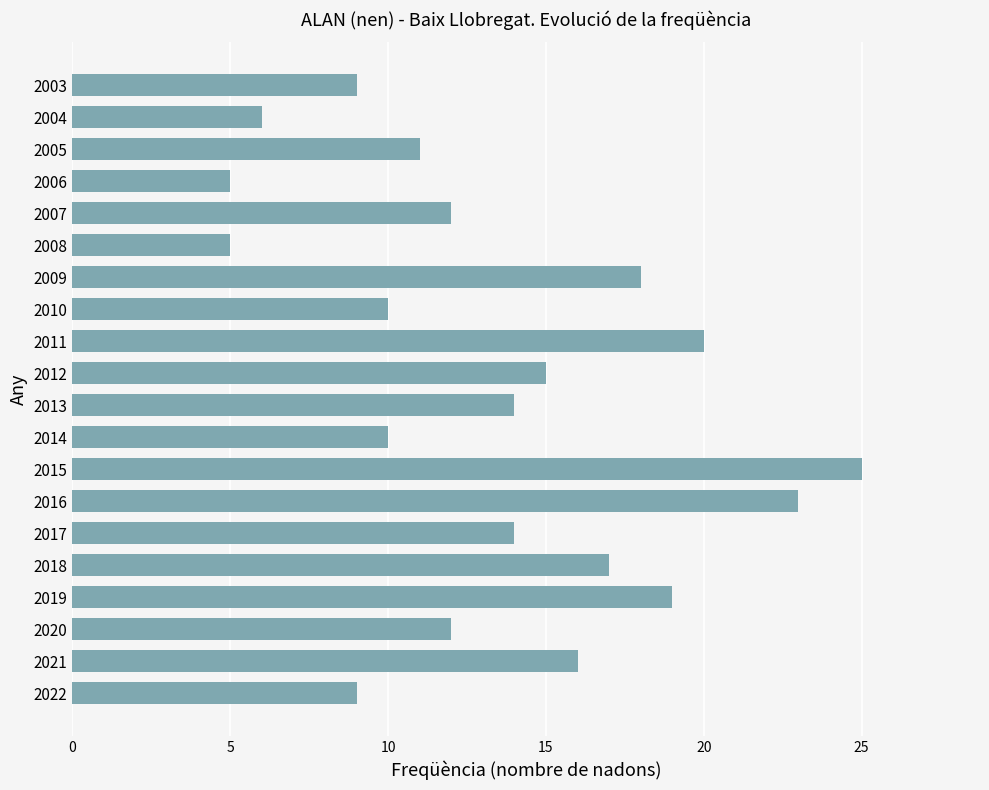

The value at 2007 is 5. True or false?

False